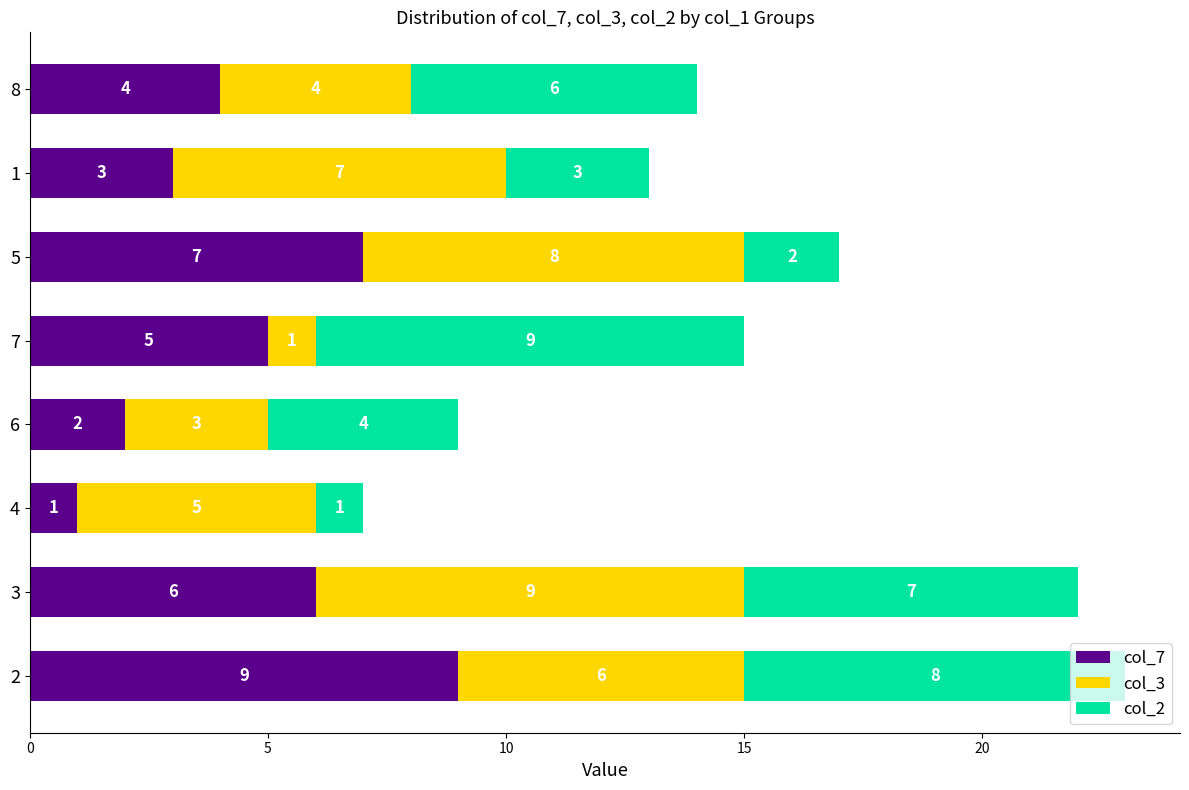

The value of col_7 at 2 is 15. True or false?

False